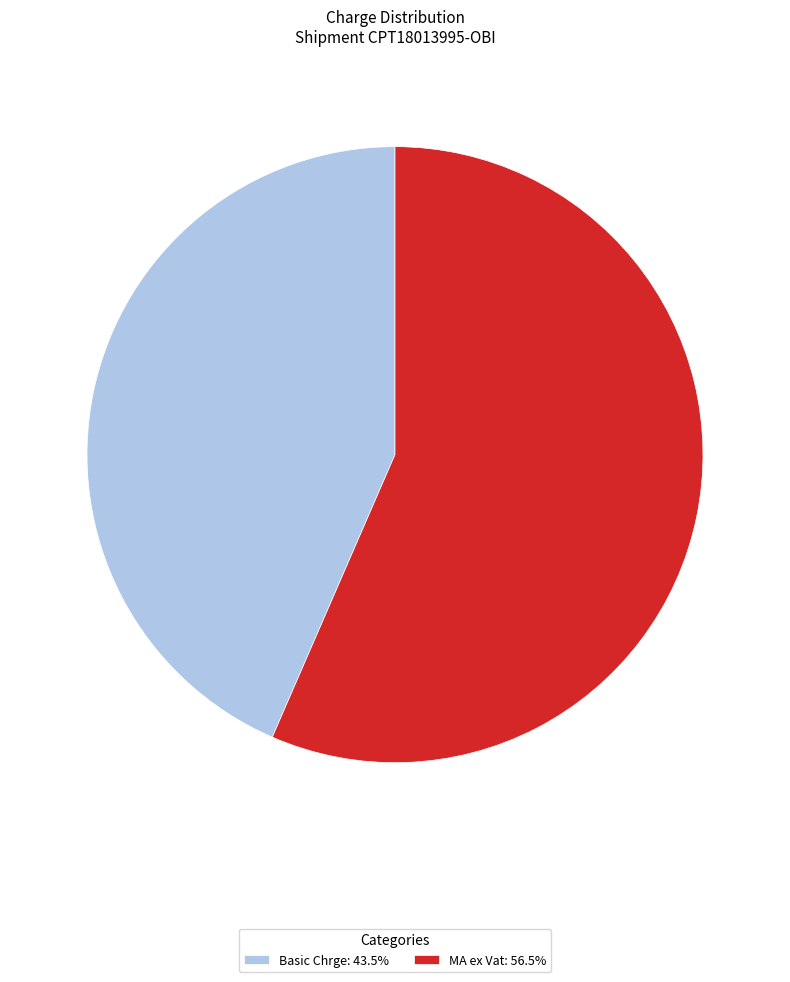

Is the sum of Basic Chrge: 43.5% and MA ex Vat: 56.5% greater than half?

Yes